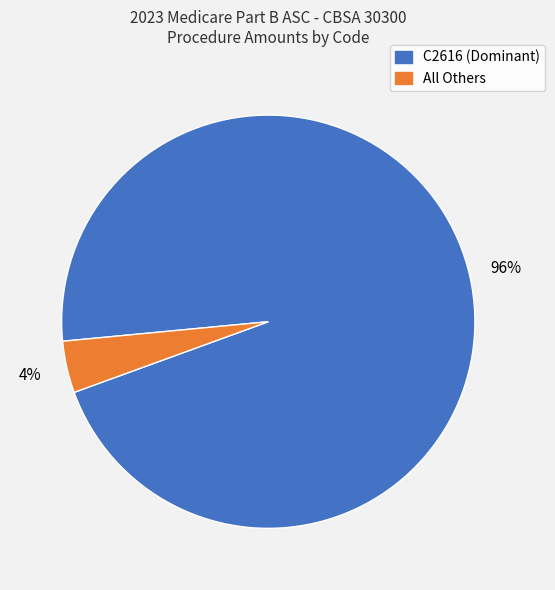

To the nearest percent, what is the average slice percentage?

50%